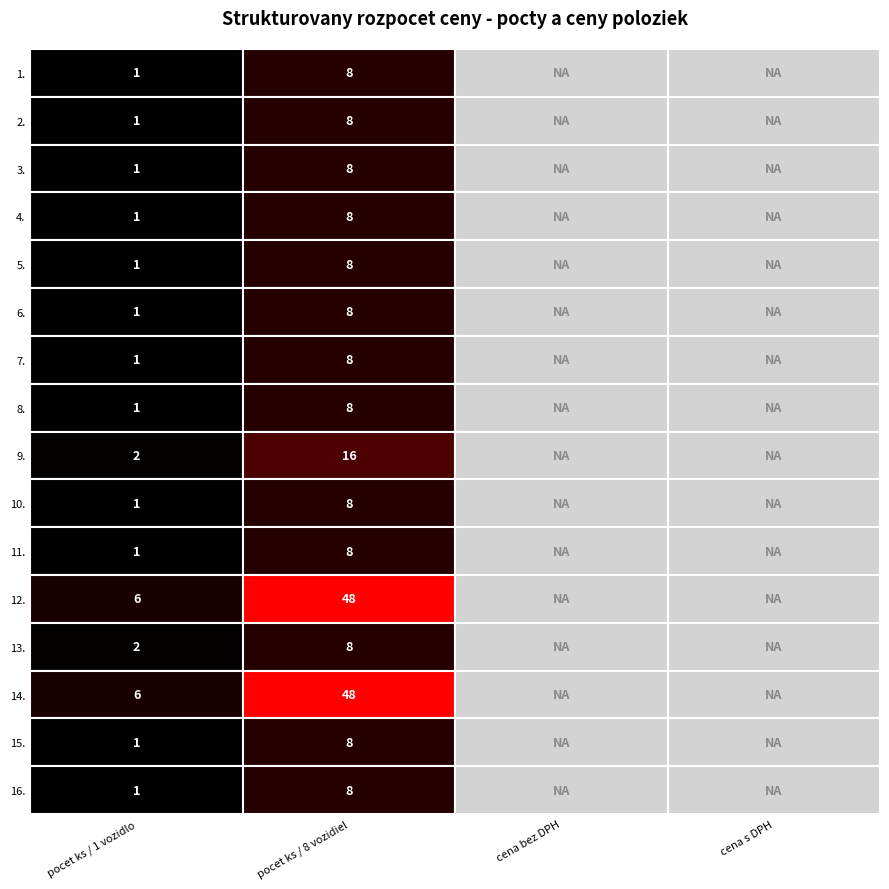

Is it true that vozidlo pre lezecke skupiny equals 1 at 0?

True